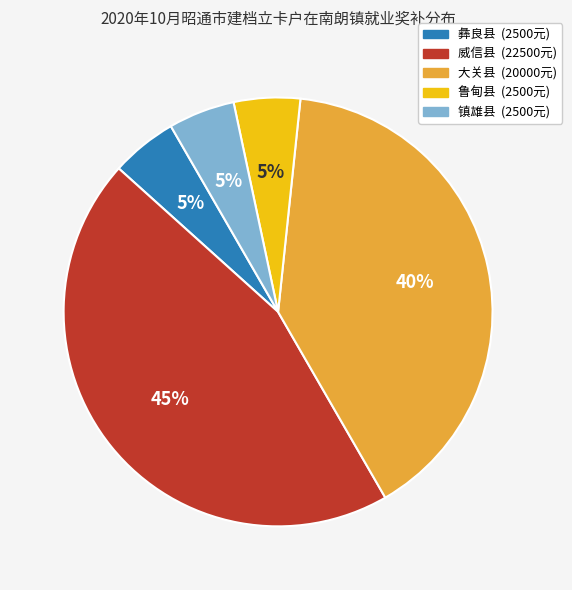

Is there any slice that represents more than half of the pie?

No